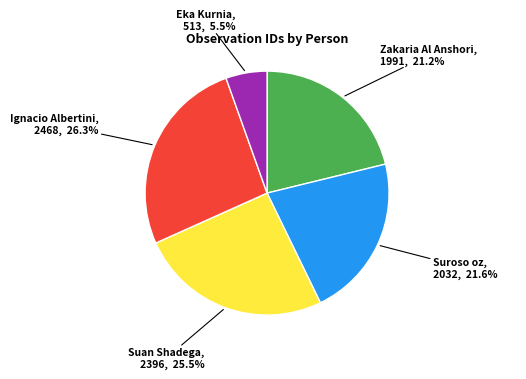

Does any single category account for the majority?

No